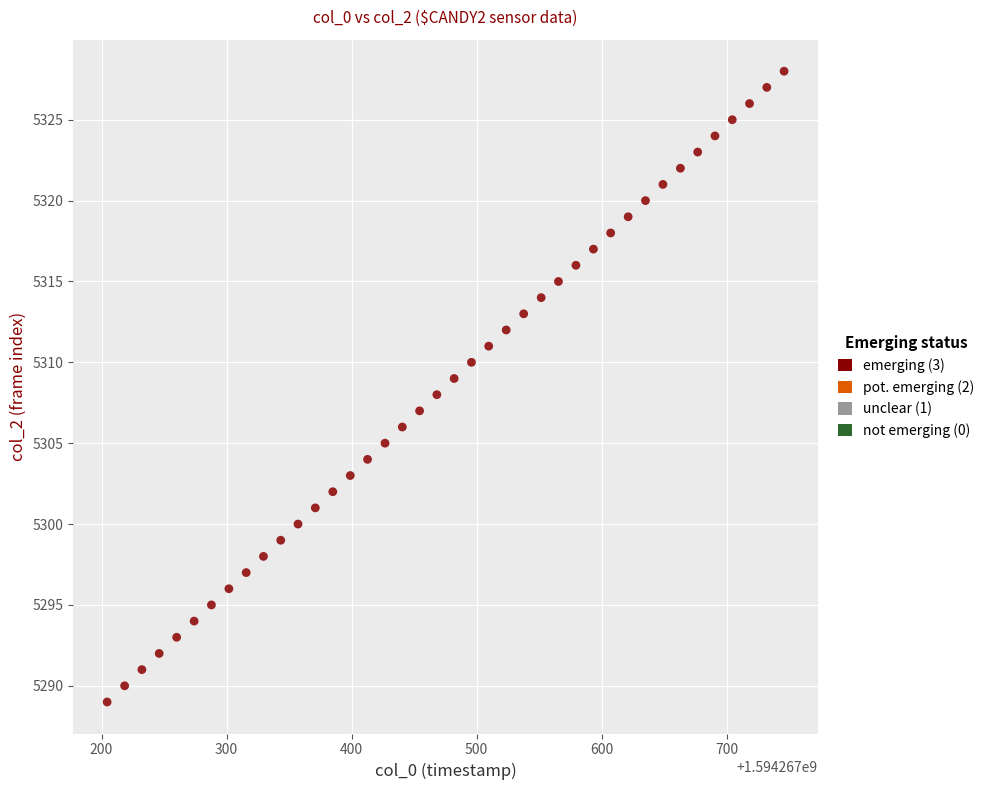

What is the range of Y values (max minus min)?

39